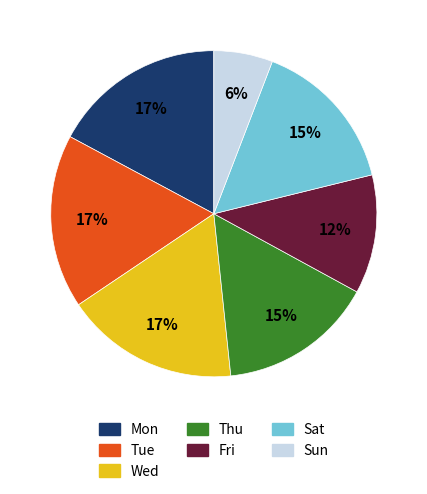

Which category has the smallest portion of the pie?

Sun